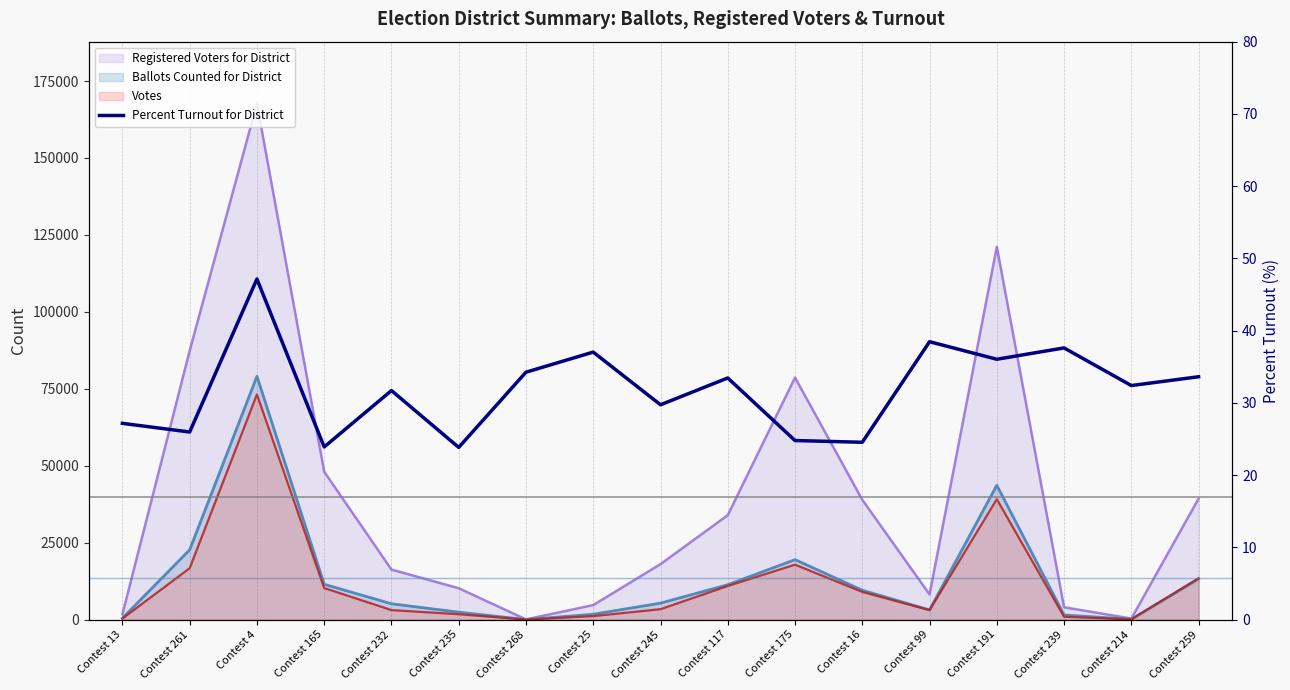

At which category does the chart reach its peak across all series?

Contest 4